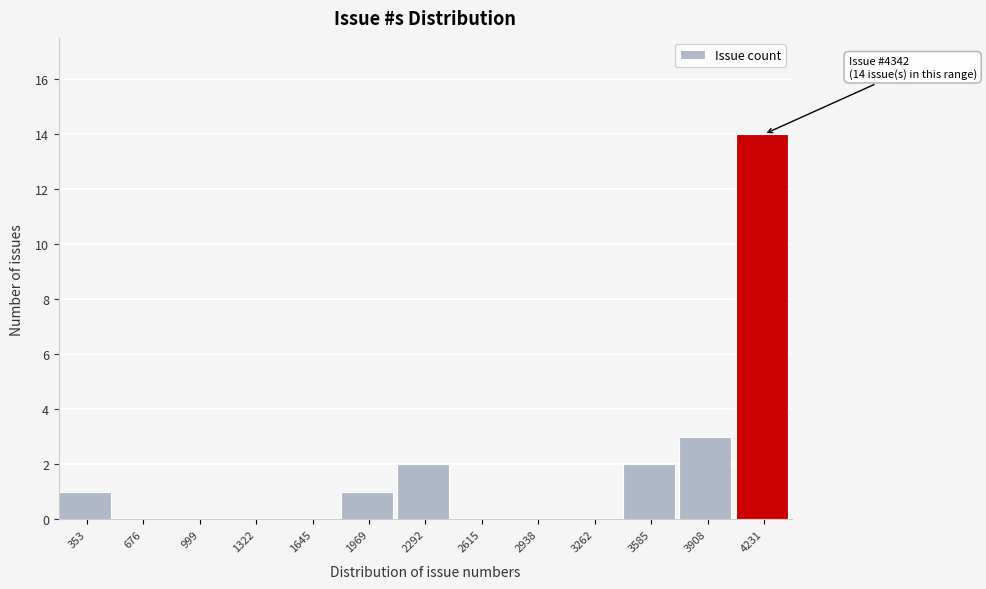

Reading left to right, list all the values displayed in this chart.

353=1	676=0	999=0	1322=0	1645=0	1969=1	2292=2	2615=0	2938=0	3262=0	3585=2	3908=3	4231=14